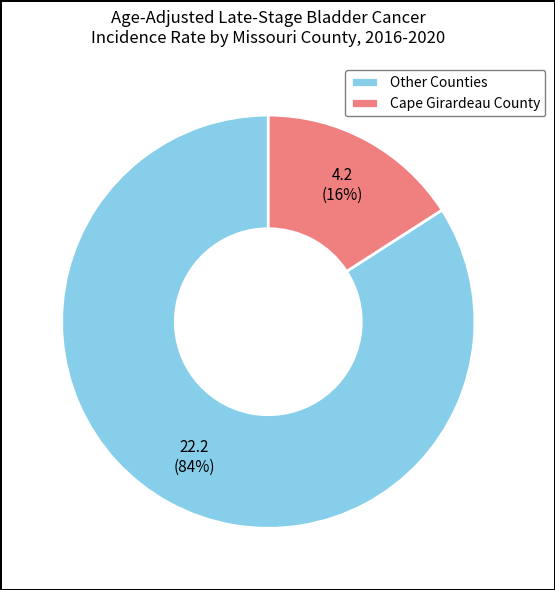

How many segments does this pie chart have?

2